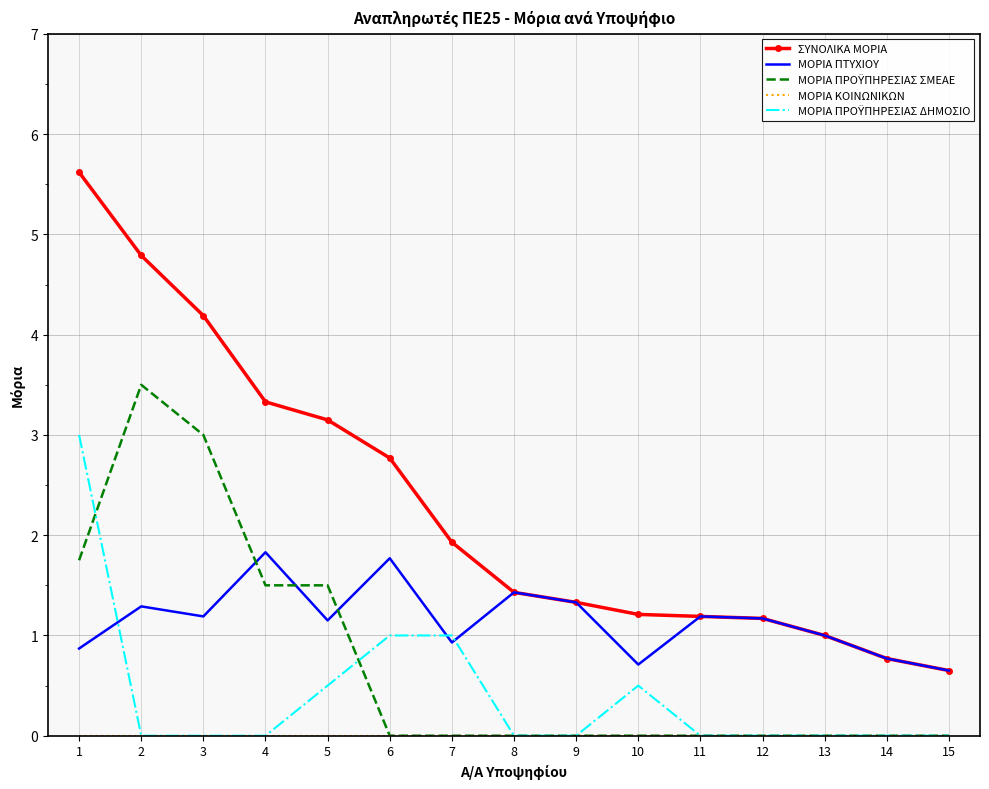

How many series are shown in this chart?

5